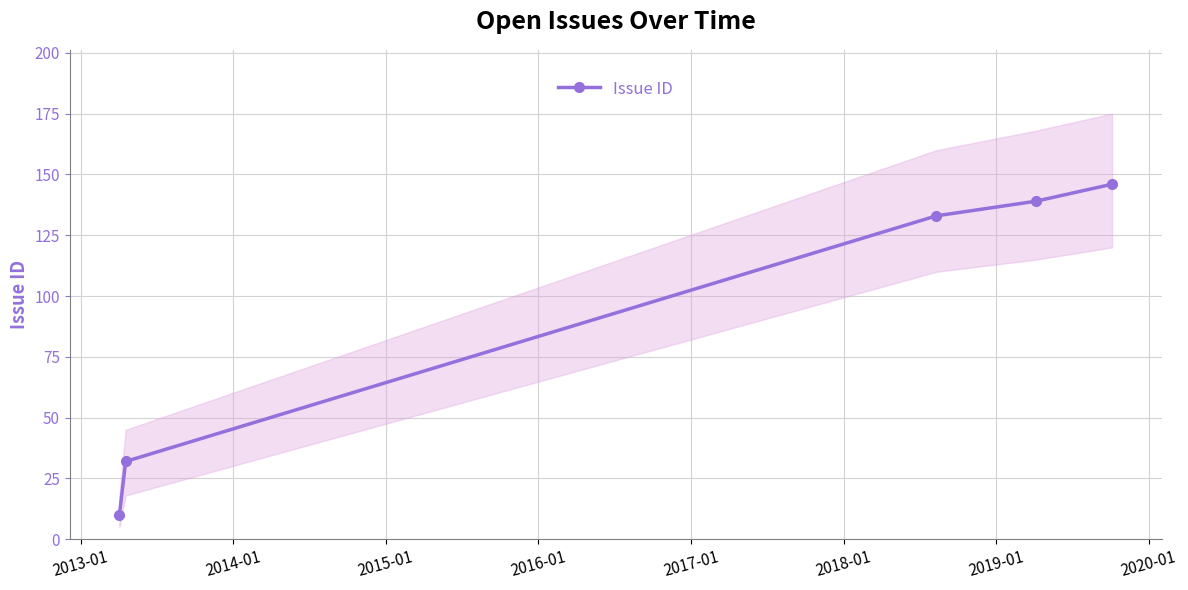

What is the sum of all values?

460